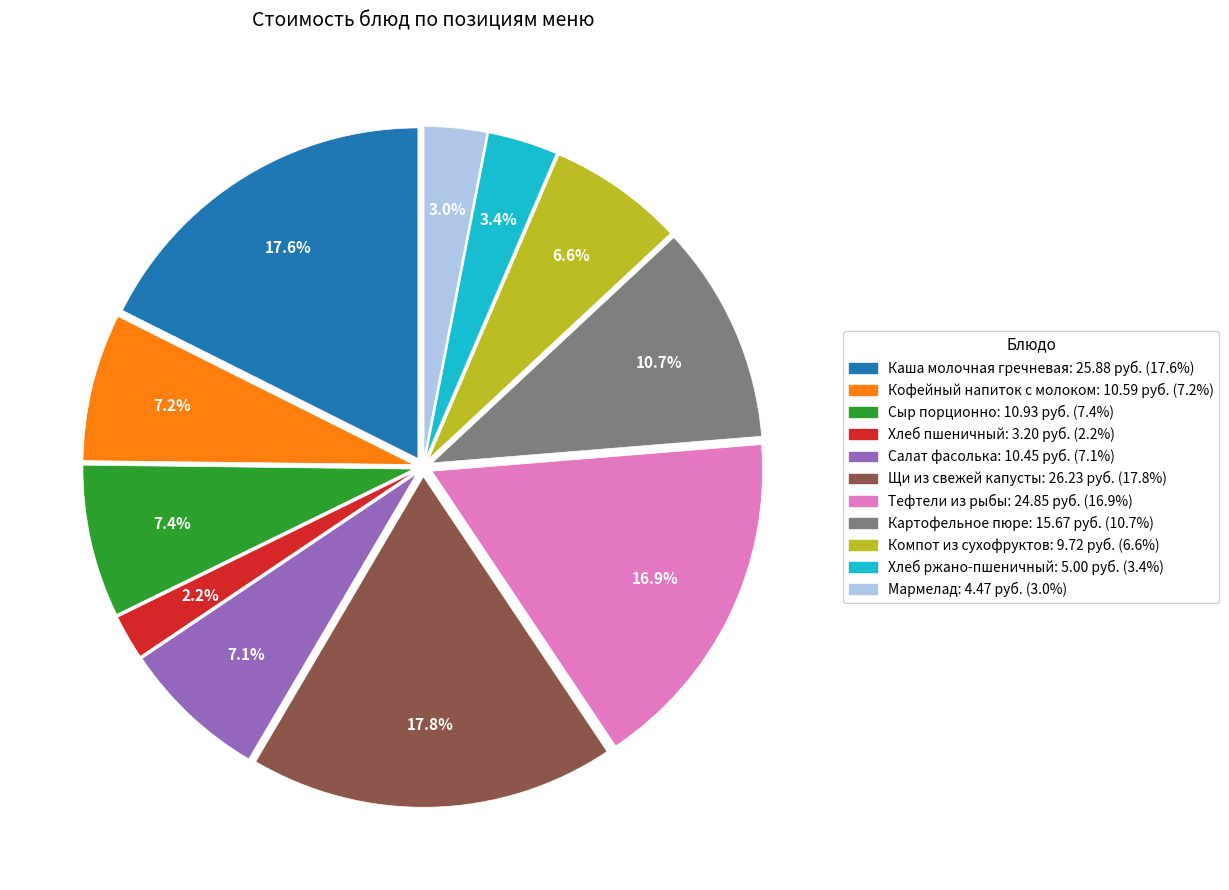

Is it true that Хлеб ржано-пшеничный is 3% of the pie?

True